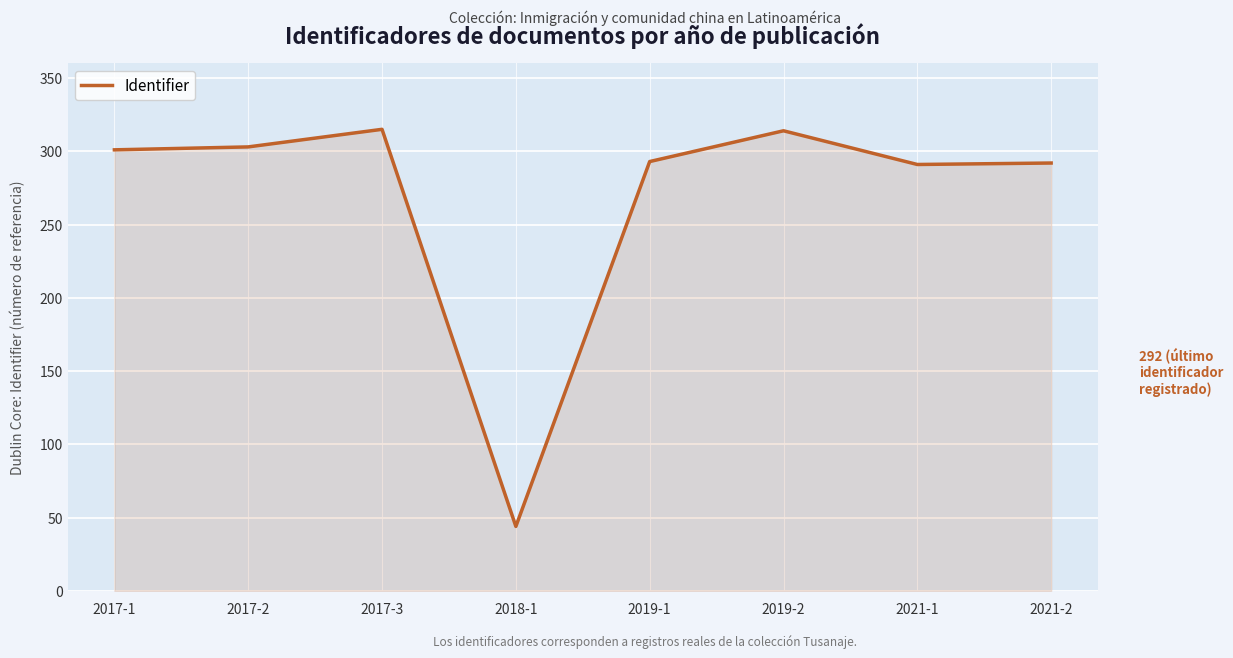

Between 2019-1 and 2018-1, which is larger?

2019-1